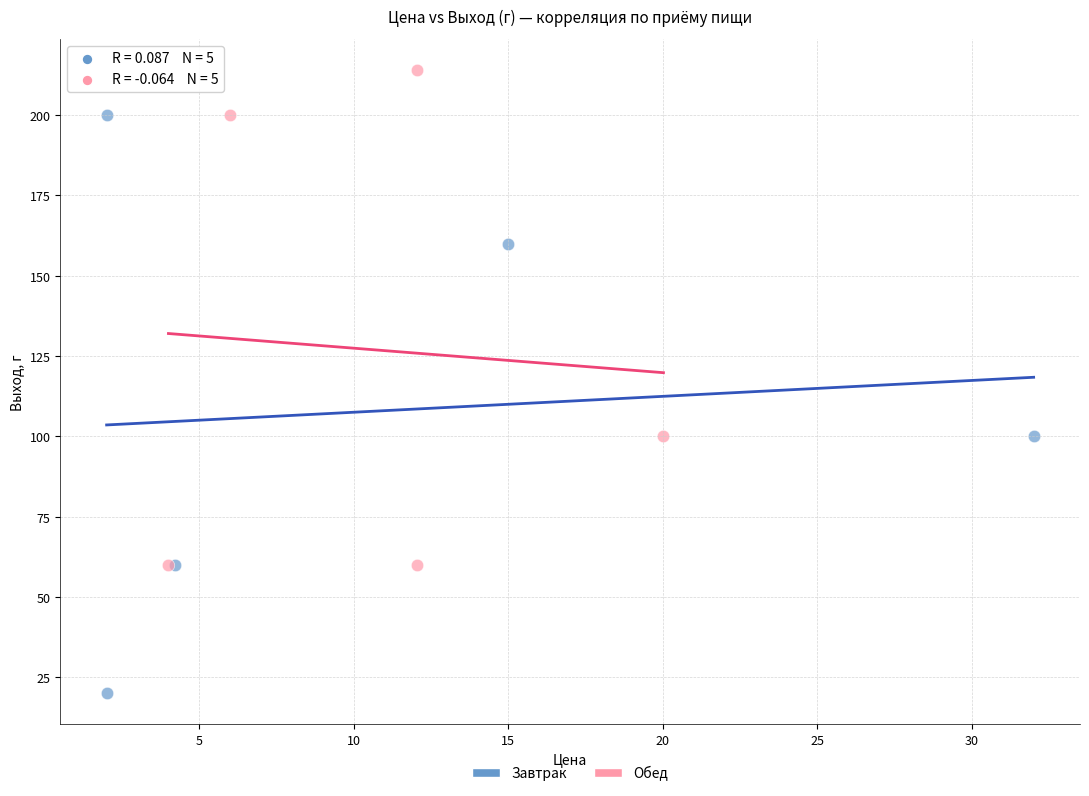

Which series contains the lowest Y value?

Завтрак